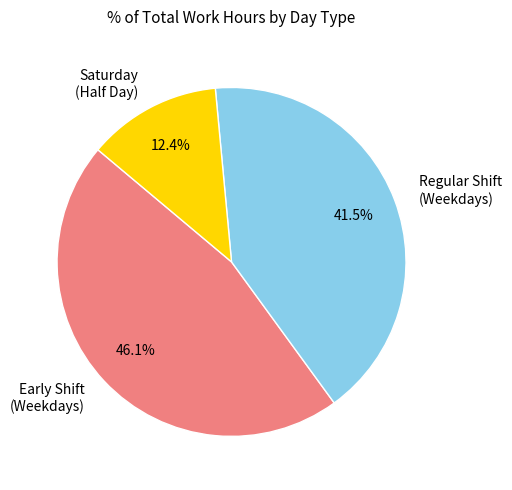

Does any single category account for the majority?

No